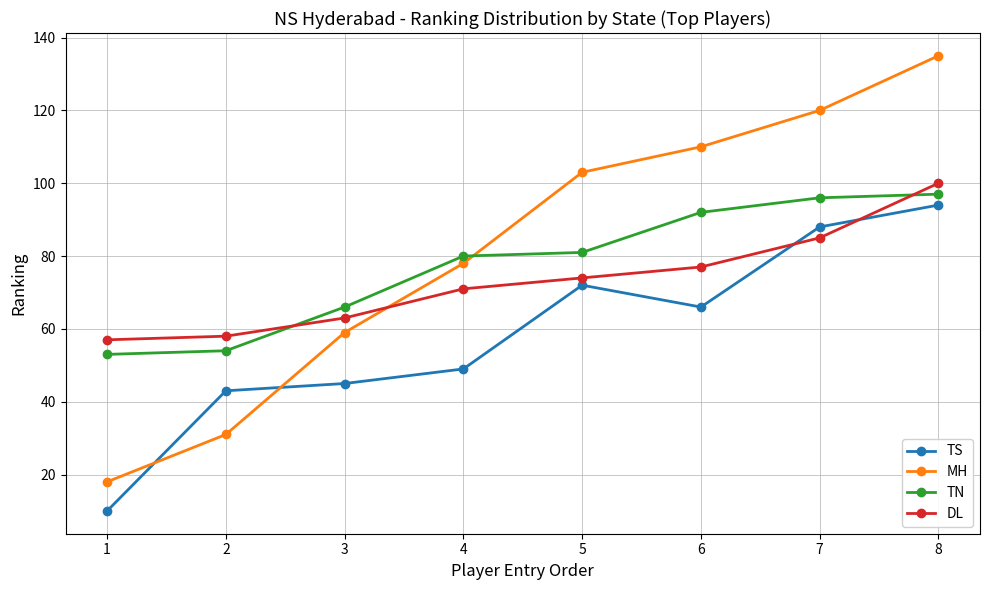

Which series changed the most between 1 and 4?

MH